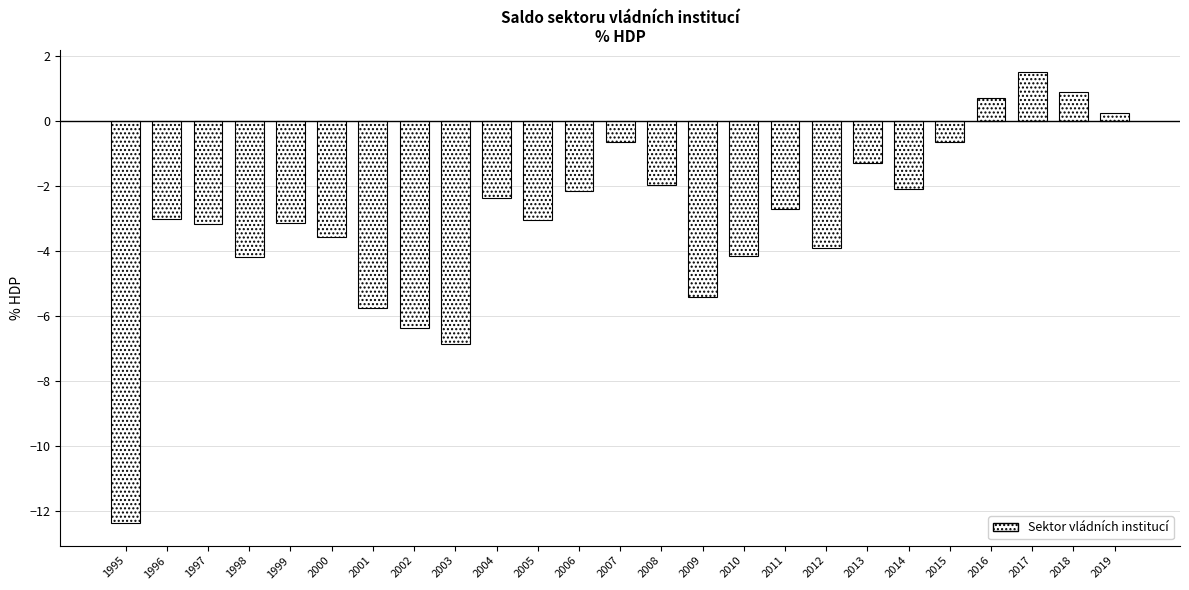

What is the change in value from 1998 to 2014?

+2.1